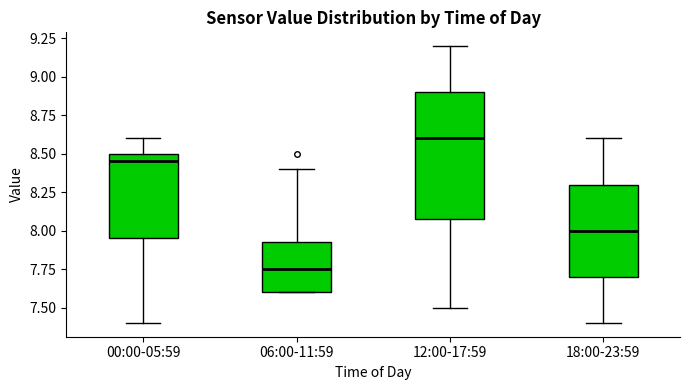

Where is the upper edge of the box for 18:00-23:59 on the y-axis? The values are not printed on the chart, so give them approximately, as read against the axis.

8.30